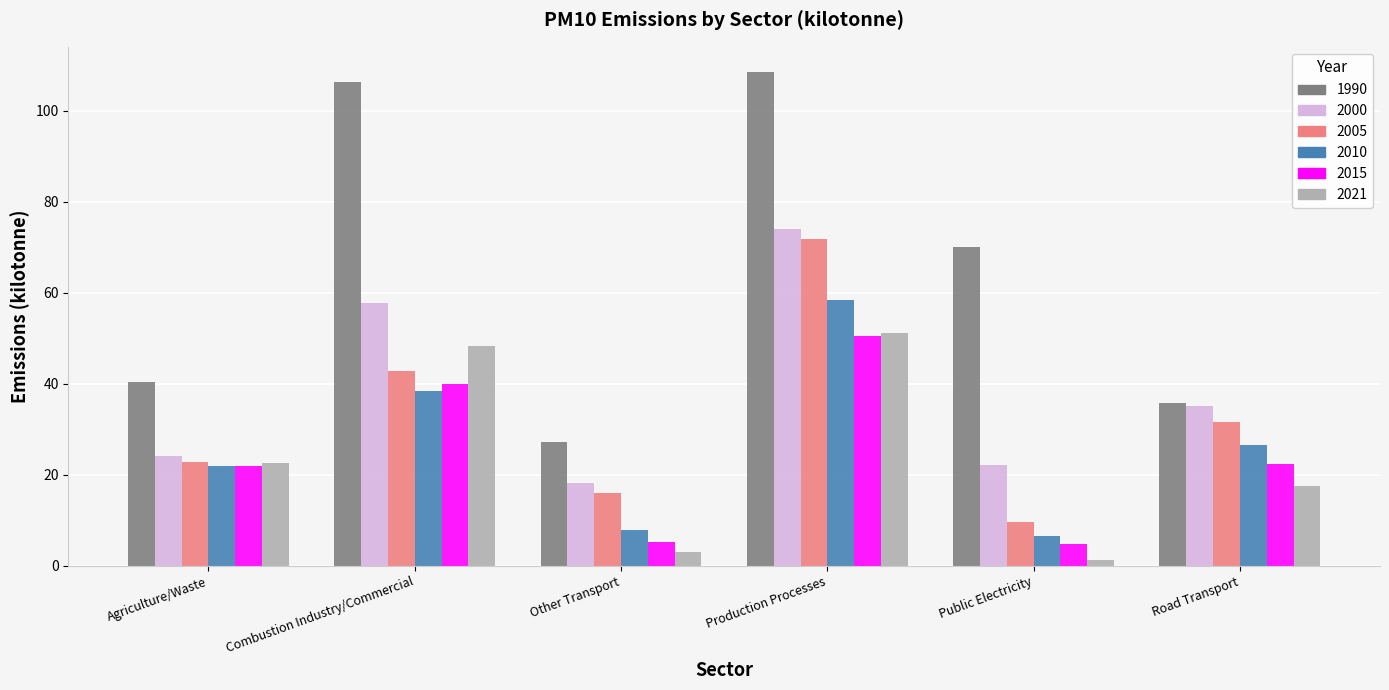

What position from the right is Other Transport?

4